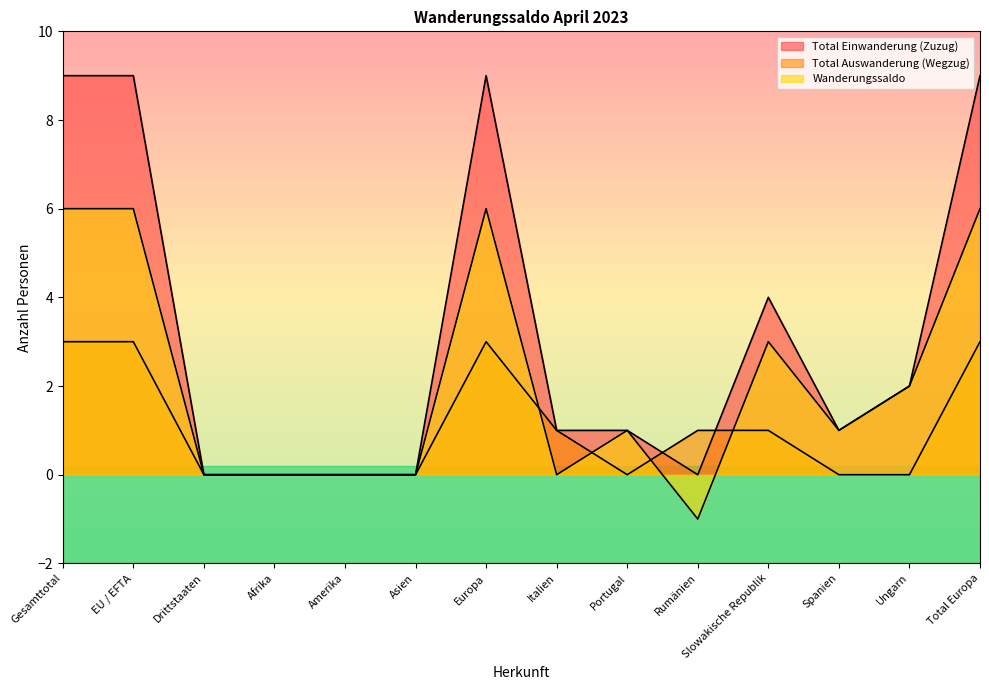

True or false: Wanderungssaldo has more than 0 points higher than both neighbors.

True